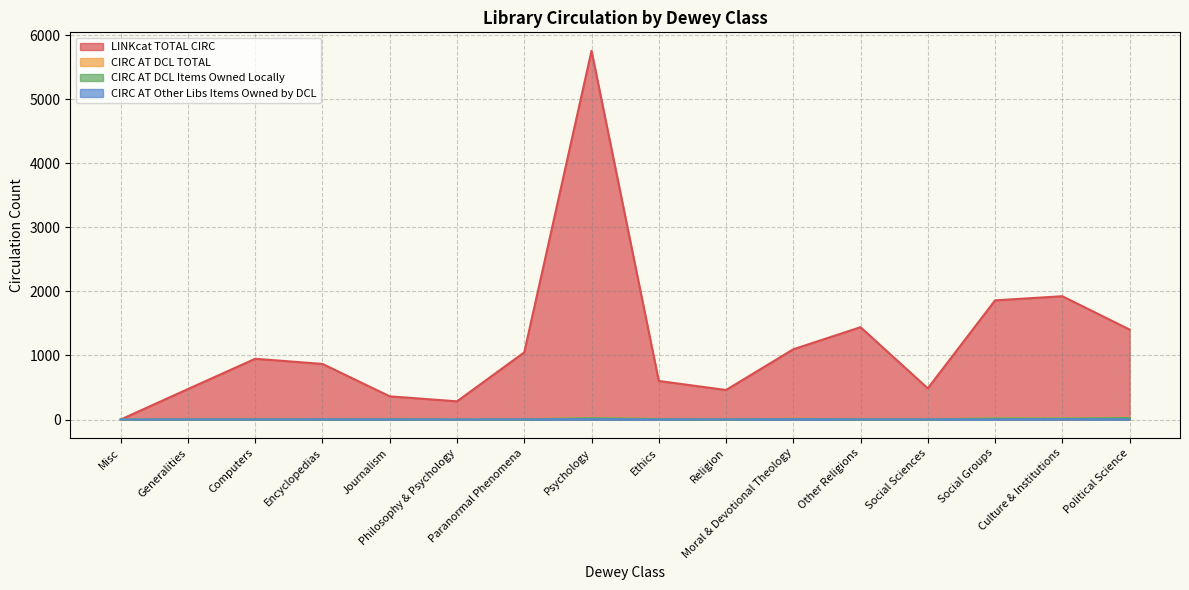

Rank the series by their maximum value, from highest to lowest.

LINKcat TOTAL CIRC, CIRC AT DCL TOTAL, CIRC AT DCL Items Owned Locally, CIRC AT Other Libs Items Owned by DCL